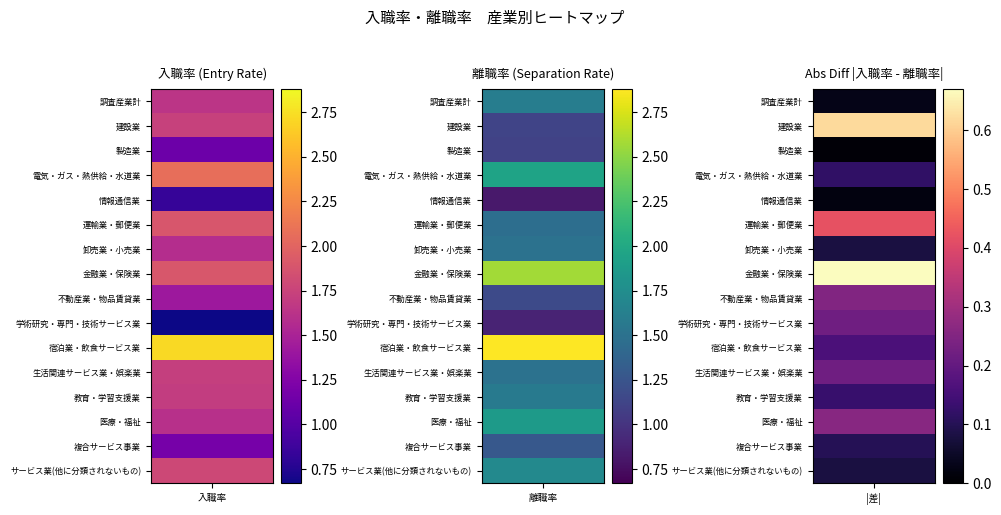

The value of サービス業(他に分類されないもの) at 1 is 1.7. True or false?

True